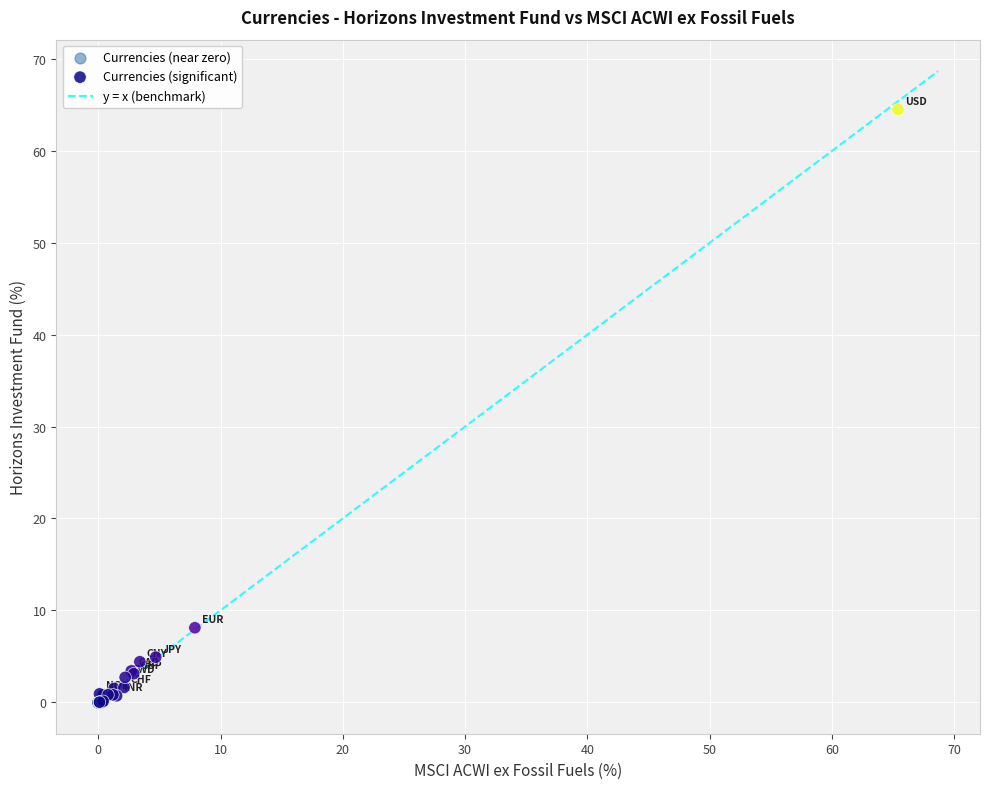

Which series contains the highest Y value?

Currencies (significant)